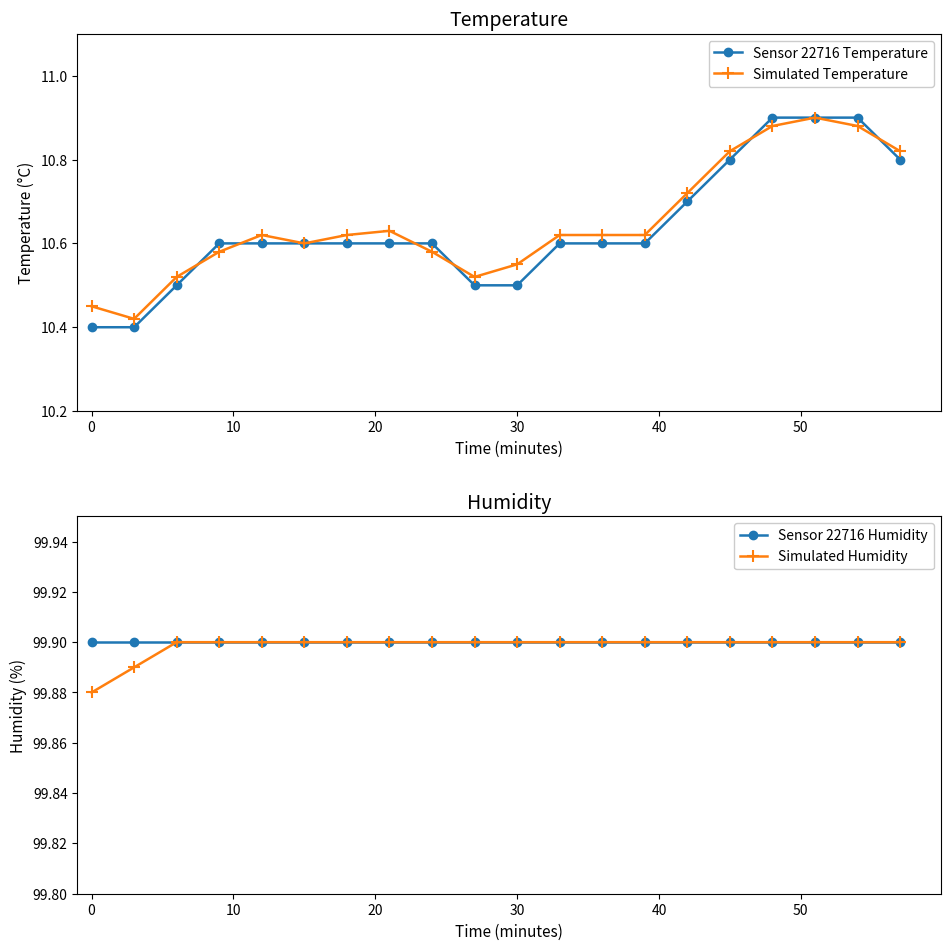

How many Sensor 22716 Temperature values are between 10 and 11?

20